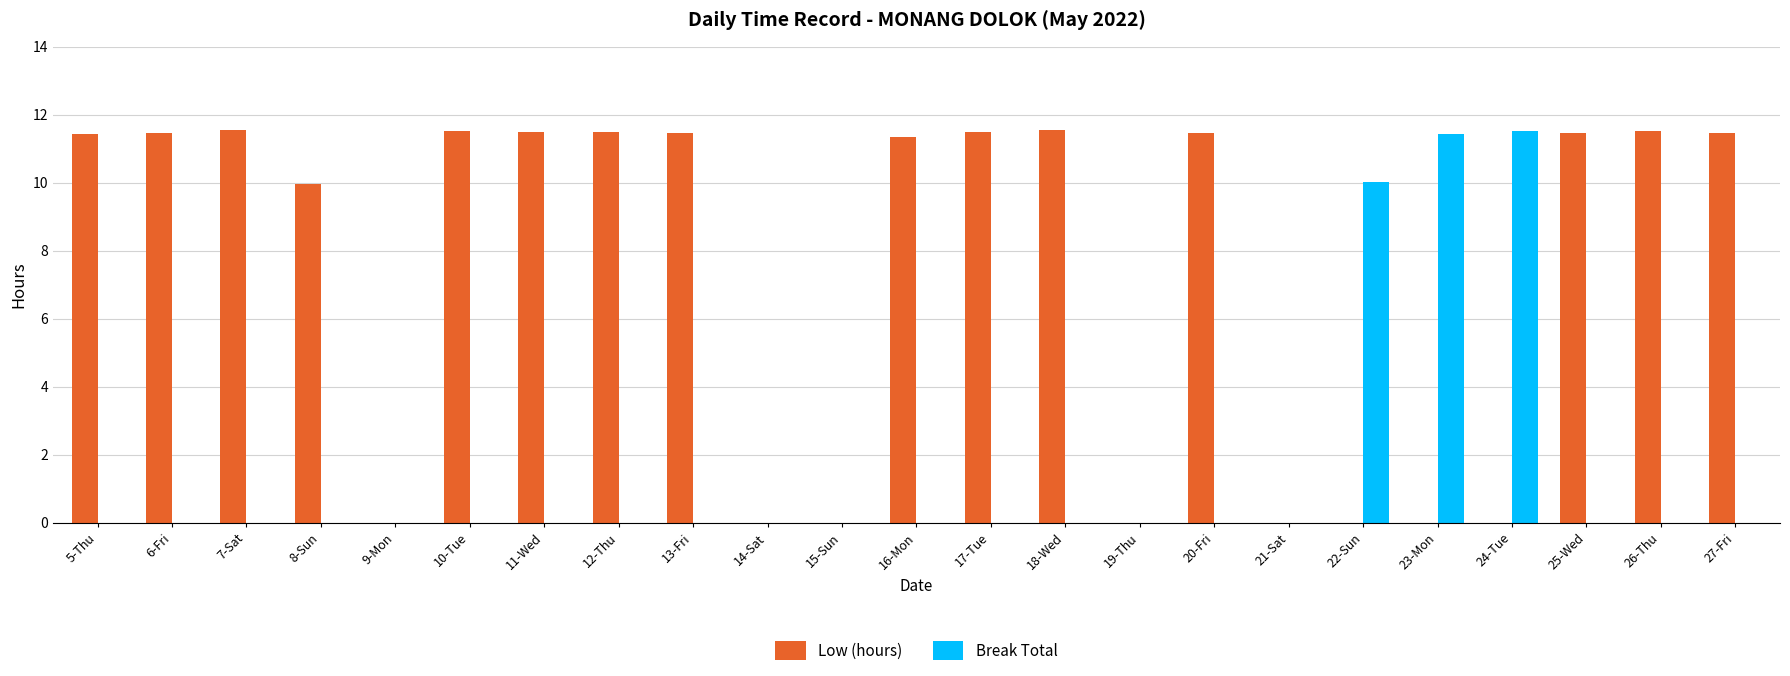

Which series has the largest total across all categories?

Low (hours)